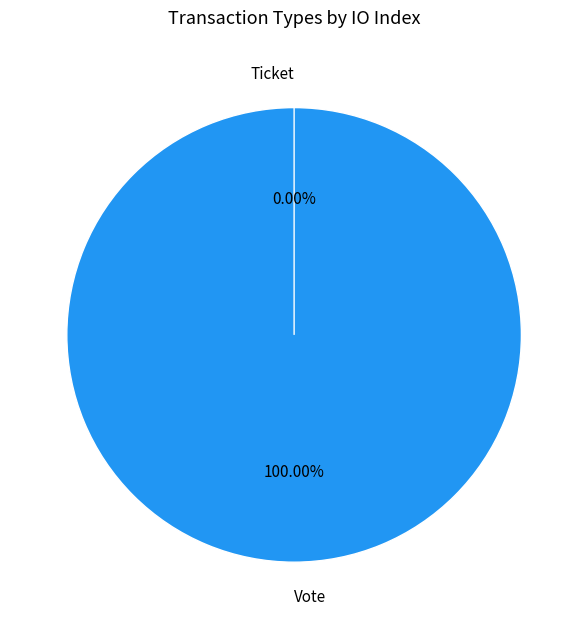

What portion of the pie excludes Ticket?

100.0%